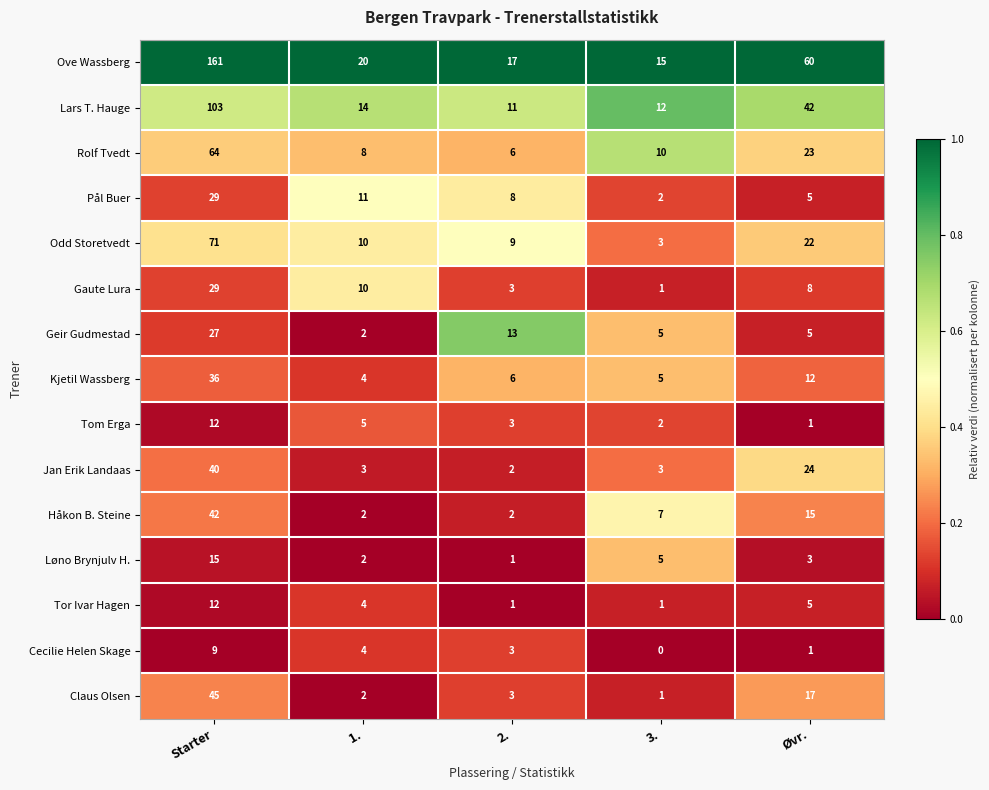

Which series has the widest spread of values?

Ove Wassberg